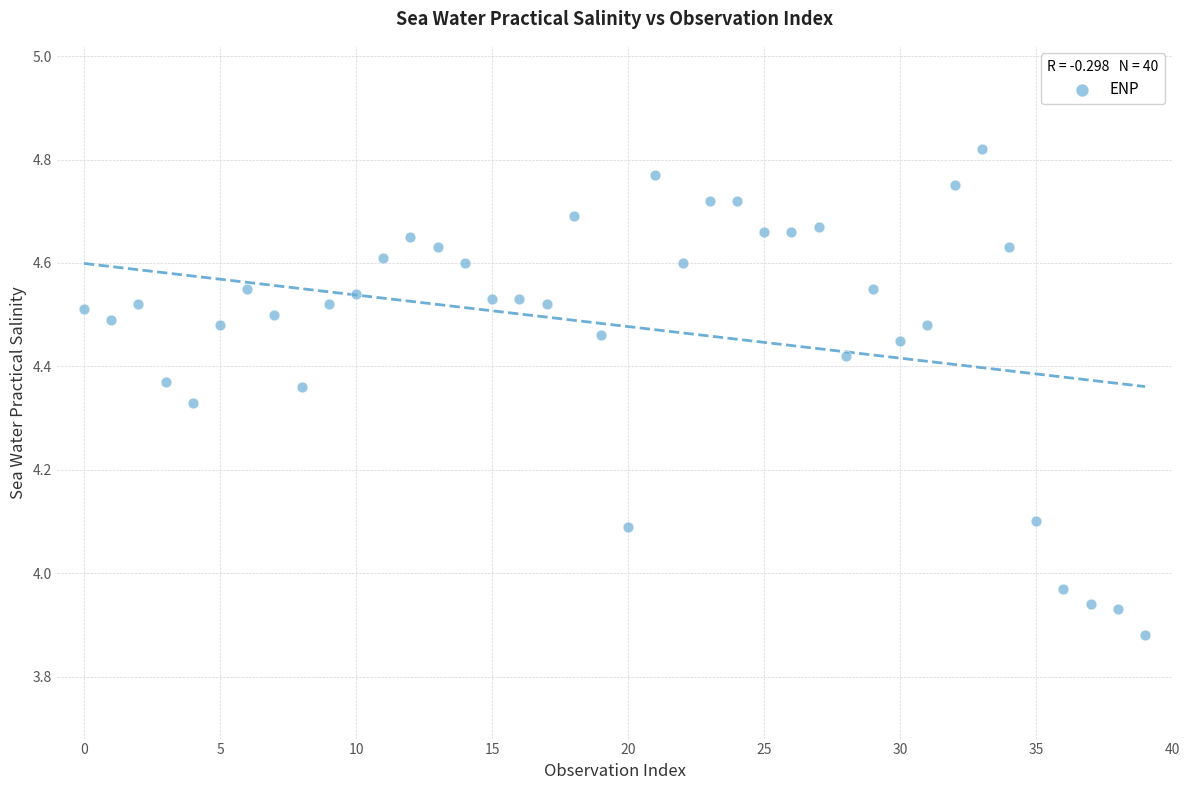

What is the range of Y values (max minus min)?

0.9